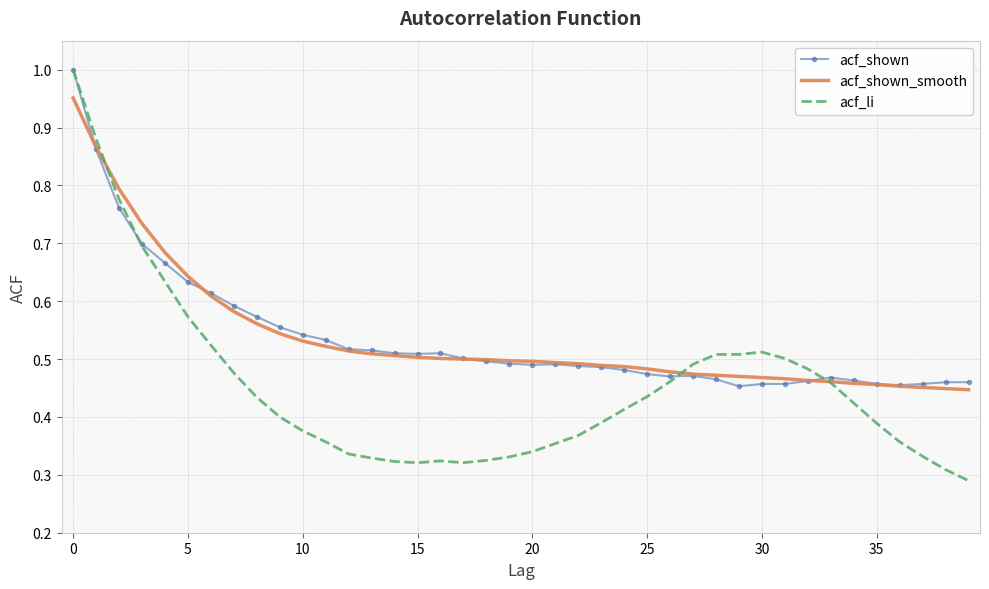

Which series has the largest range (max minus min)?

acf_li